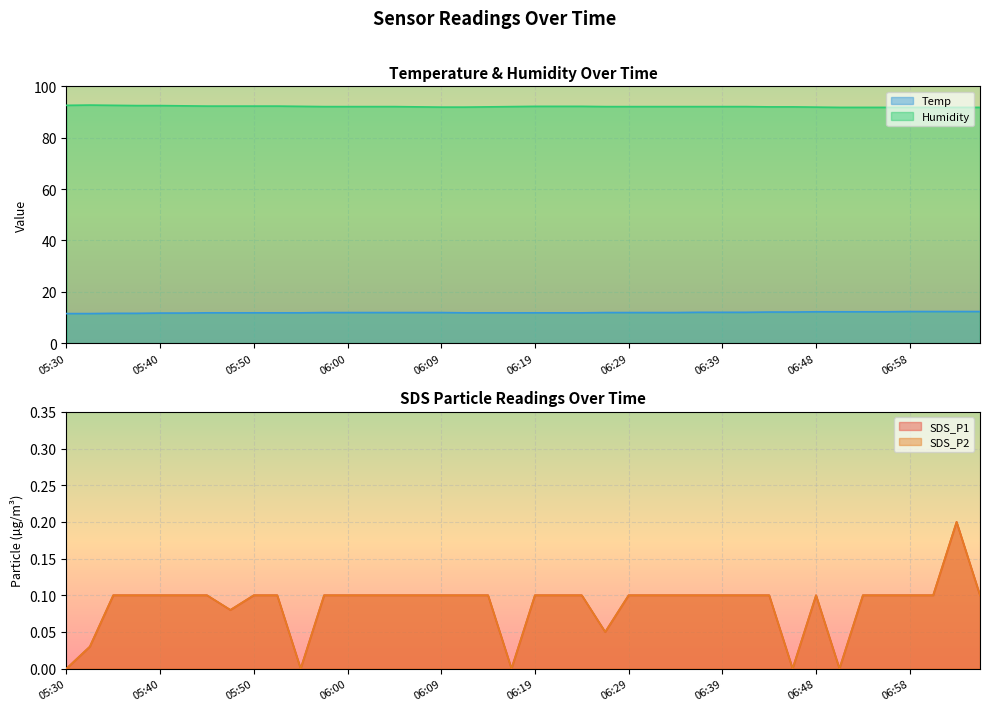

Does the chart display data point markers on the line(s)?

No